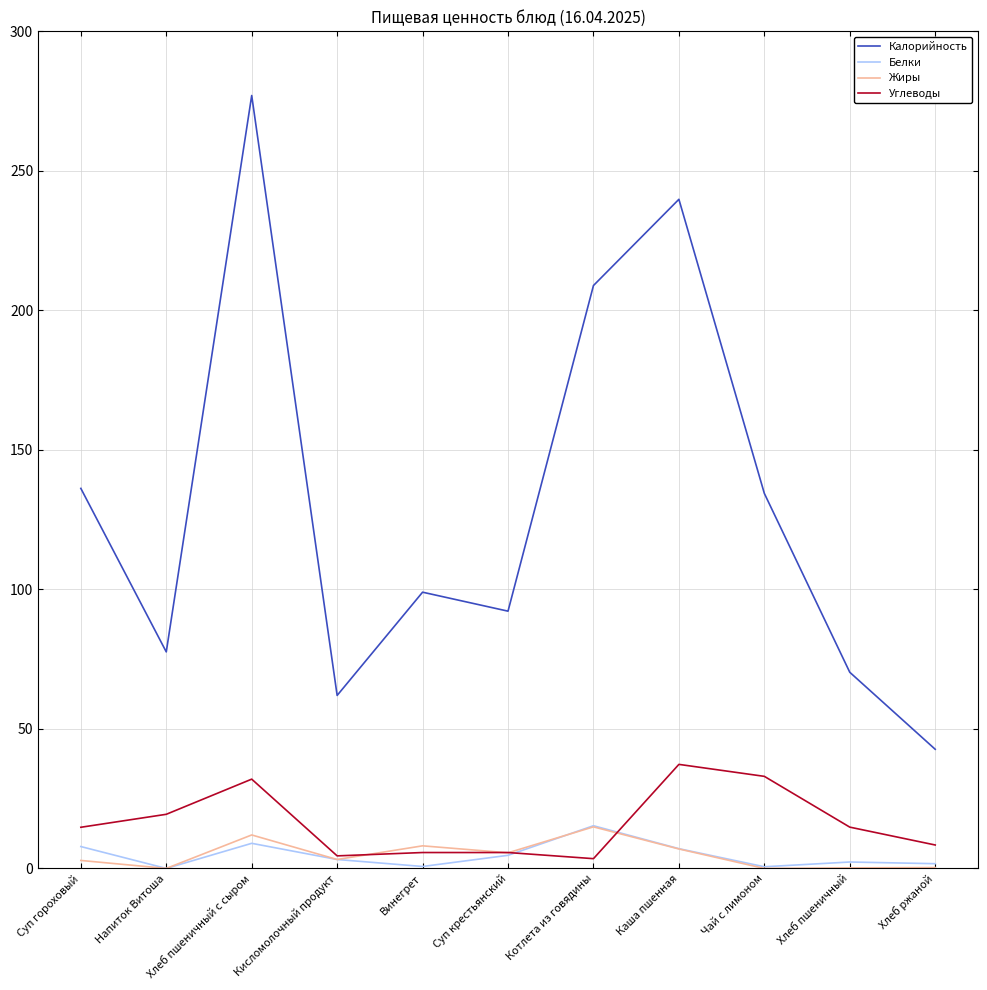

What is the difference between the second highest and second lowest values in the Калорийность series?

177.8